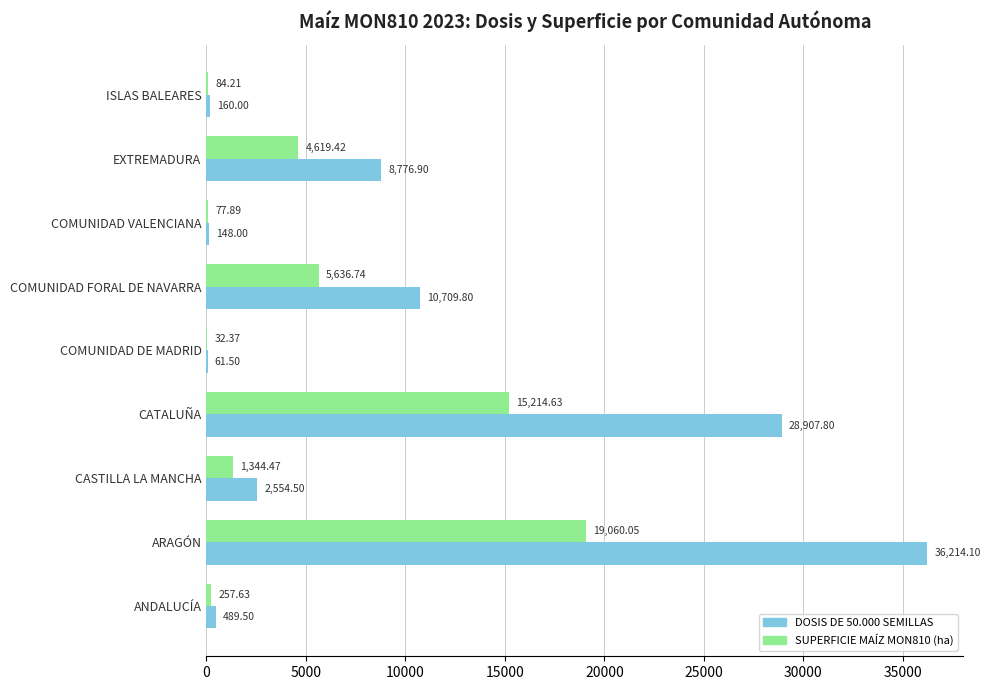

Which series changed the most between CATALUÑA and COMUNIDAD FORAL DE NAVARRA?

DOSIS DE 50.000 SEMILLAS